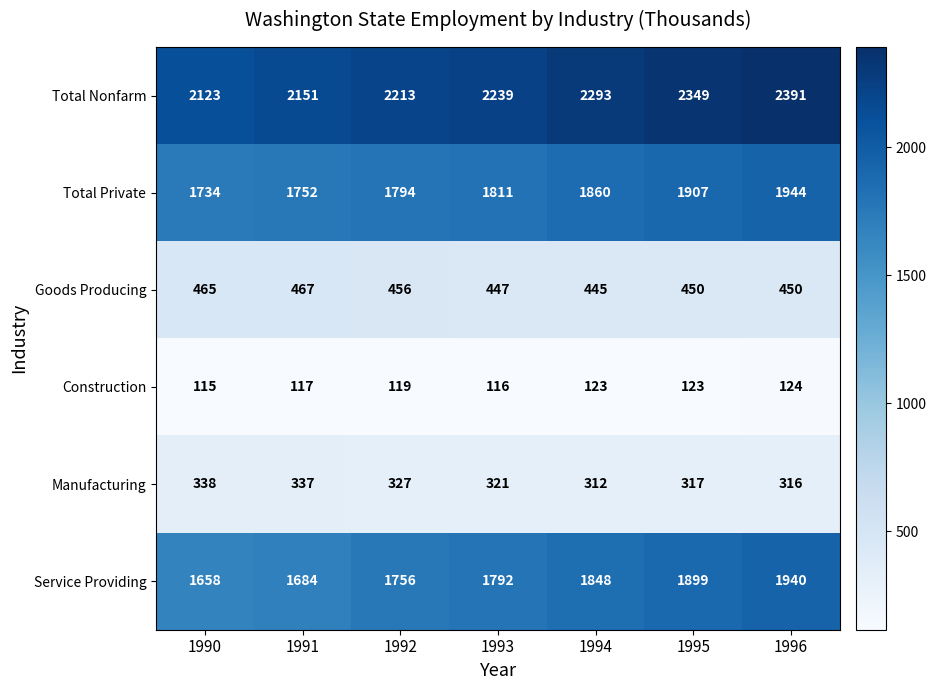

How many data points does each series have?

7